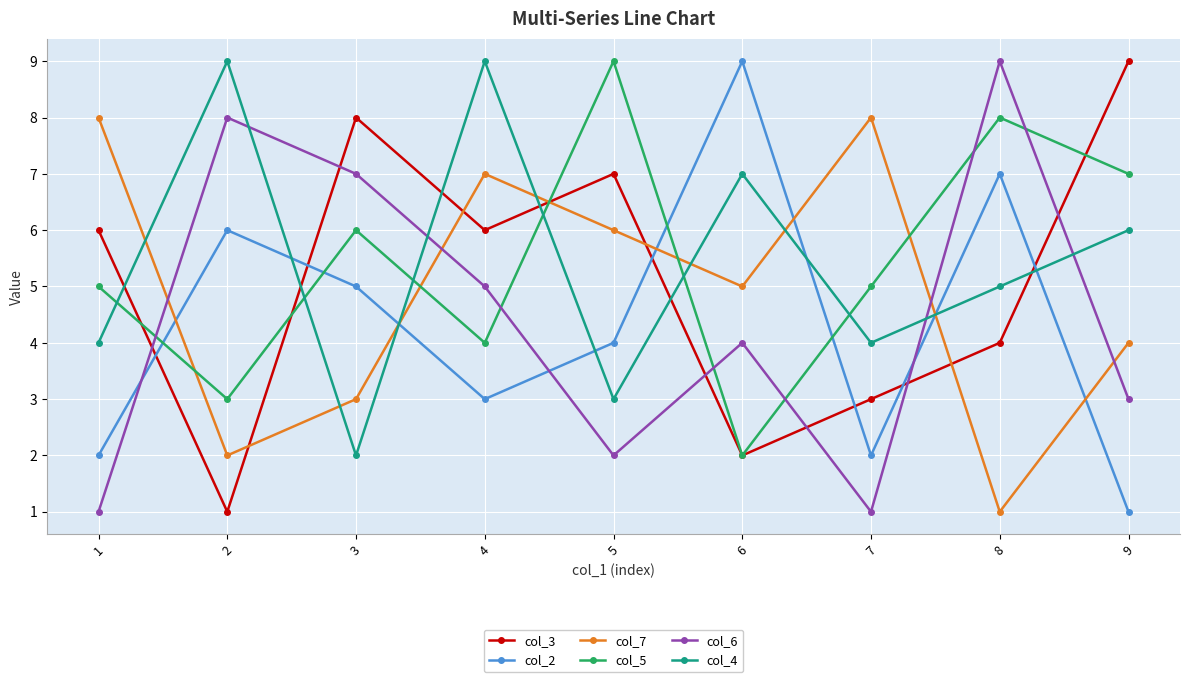

Is the value of col_6 at 8 greater than the value of col_2 at 3?

Yes